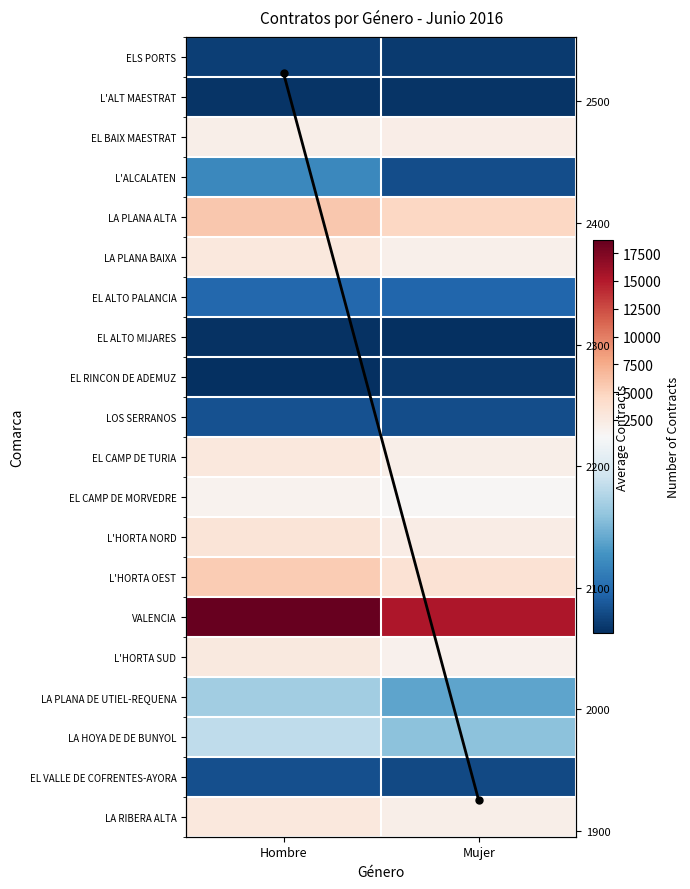

Which category has the lowest value in the EL ALTO PALANCIA series?

Mujer